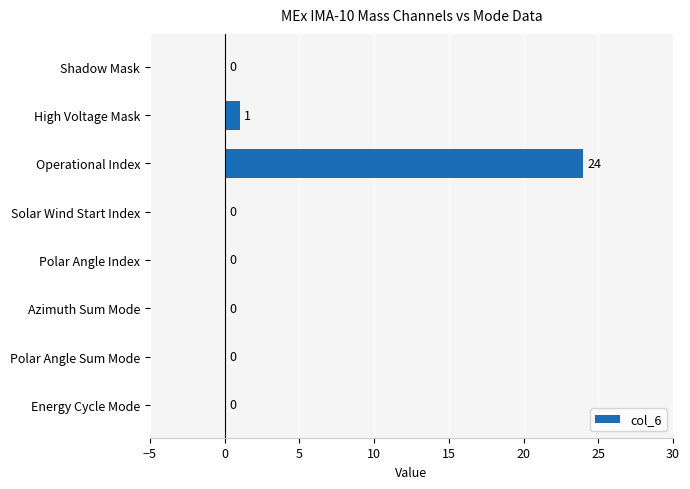

Which label corresponds to the largest value in the chart?

Operational Index